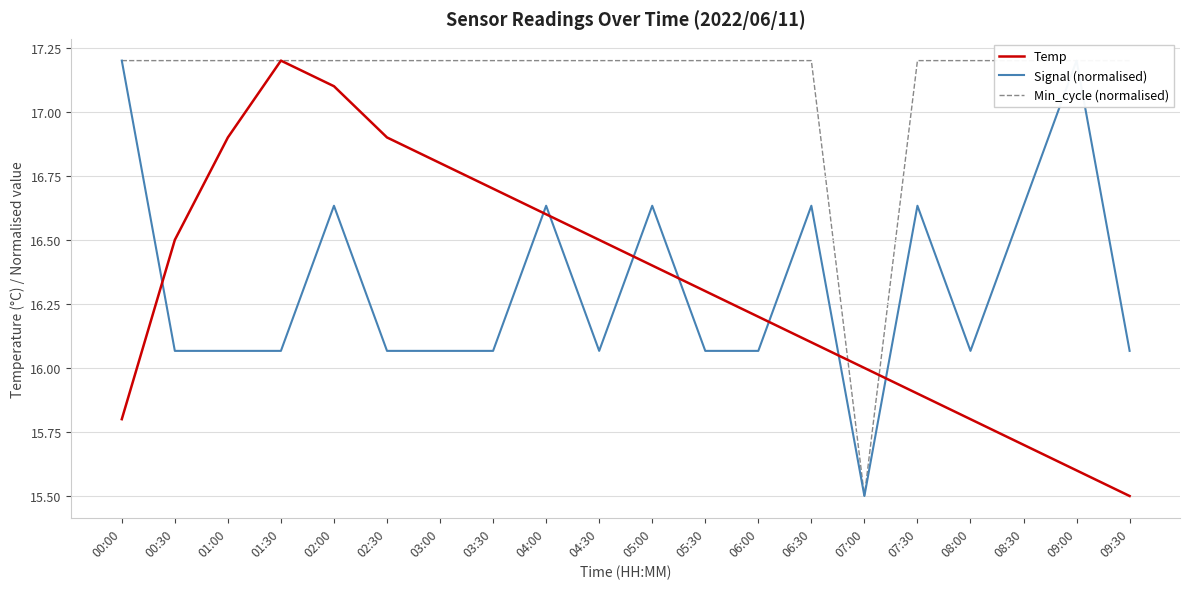

Rank the series at 05:00 from highest to lowest value.

Min_cycle (normalised), Signal (normalised), Temp